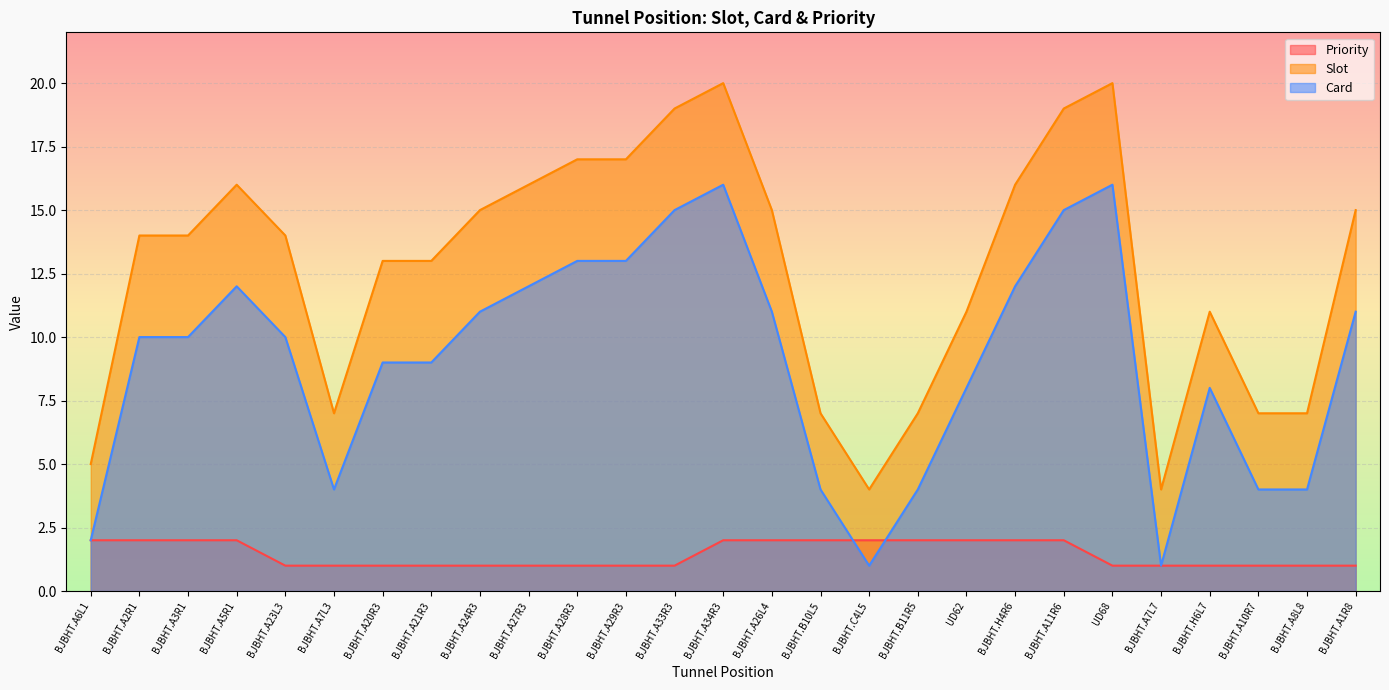

Which category has the highest value across all series?

BJBHT.A34R3